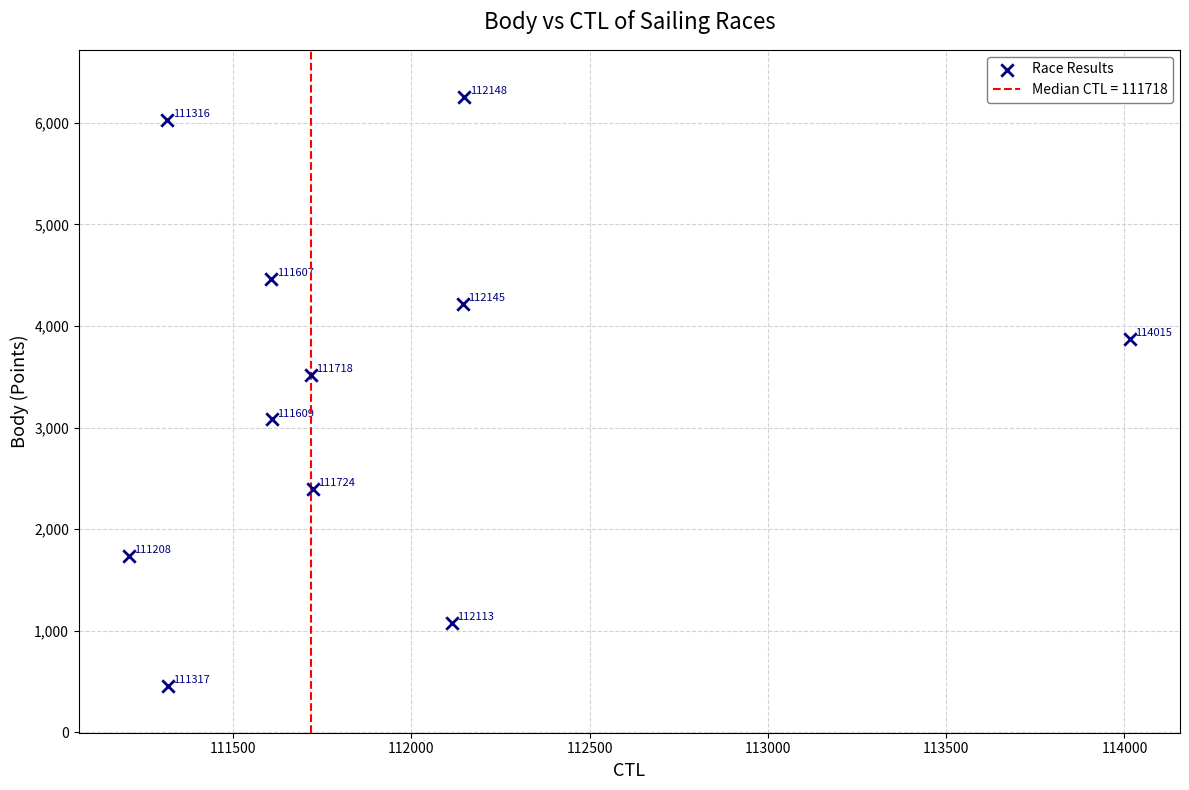

What Y value in the scatter plot is closest to 3357?

3517